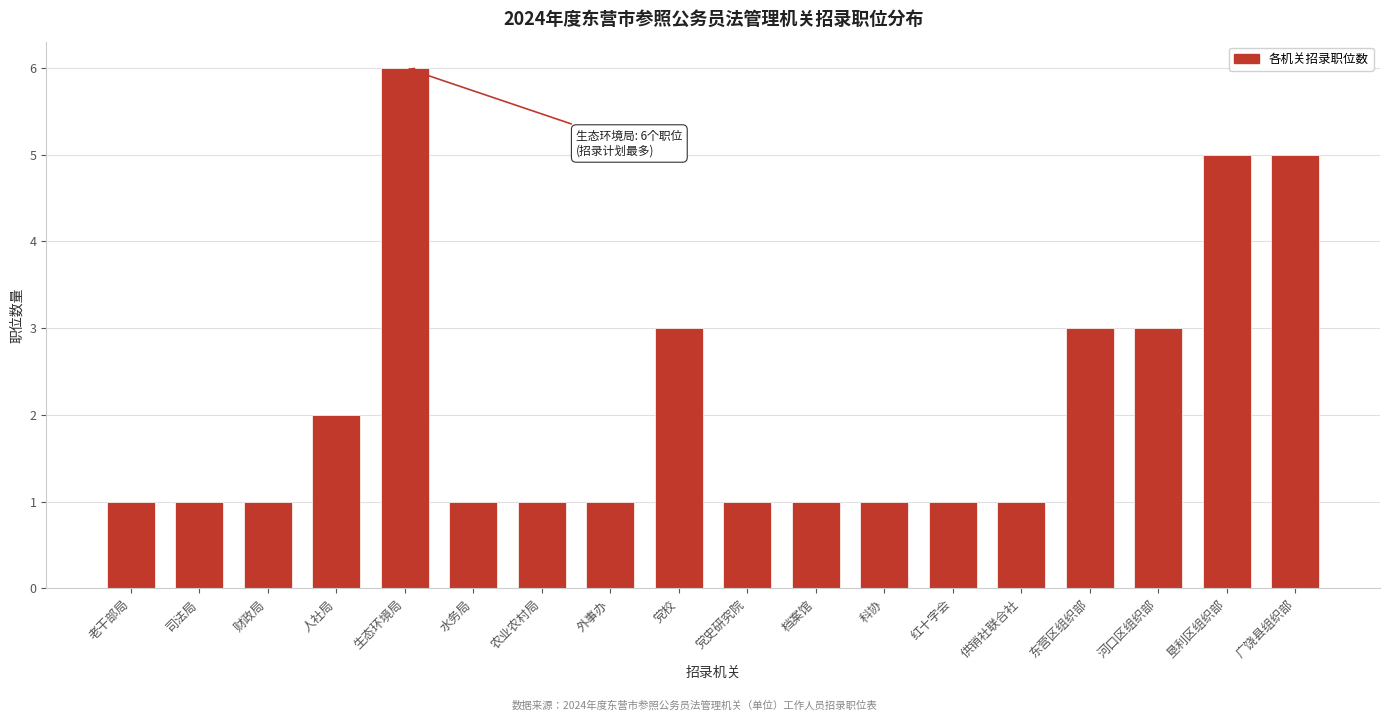

Reading left to right, list all the values displayed in this chart.

老干部局=1	司法局=1	财政局=1	人社局=2	生态环境局=6	水务局=1	农业农村局=1	外事办=1	党校=3	党史研究院=1	档案馆=1	科协=1	红十字会=1	供销社联合社=1	东营区组织部=3	河口区组织部=3	垦利区组织部=5	广饶县组织部=5